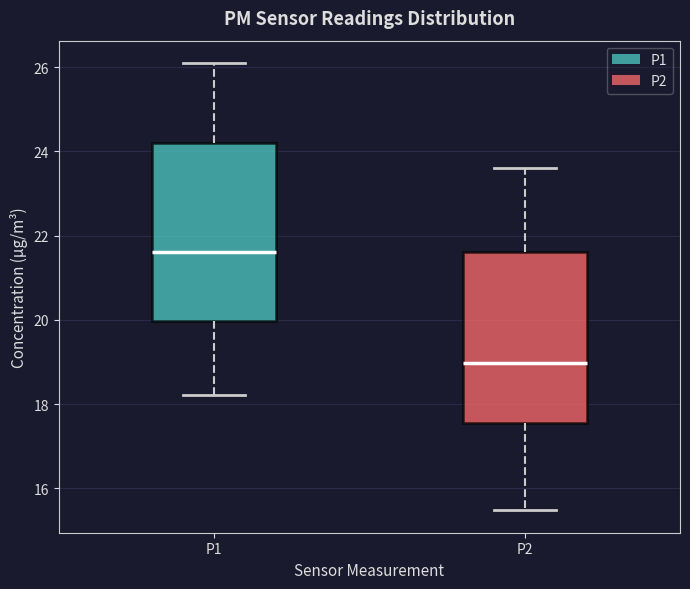

Reading left to right, transcribe this box plot: for each box, give where its median line is, the range the box spans, and where its two whiskers end, as read against the y-axis. The values are not printed on the chart, so give them approximately, as read against the axis.

P1: median 21.6, box 20.0 to 24.2, whiskers 18.2 to 26.2
P2: median 19.0, box 17.6 to 21.6, whiskers 15.4 to 23.6